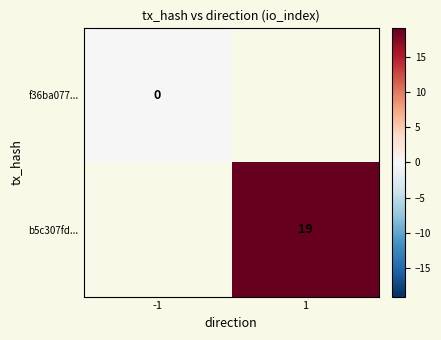

Is it true that b5c307fd... equals 27 at 1?

False